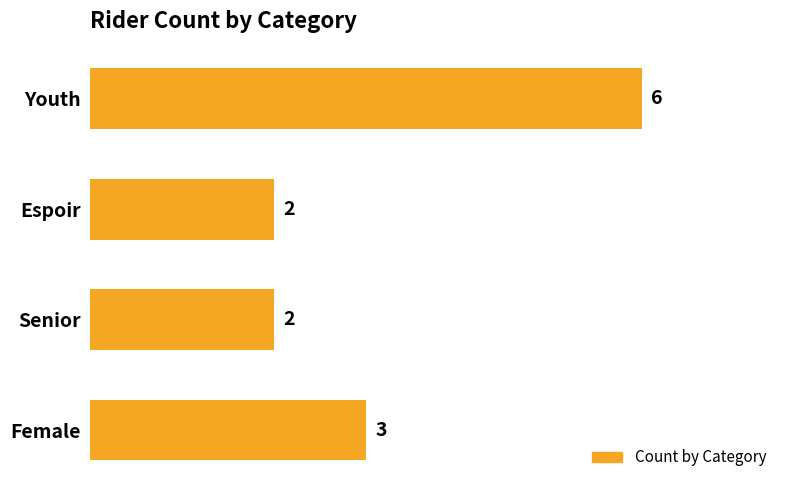

What is the sum of the values at Youth and Female?

9